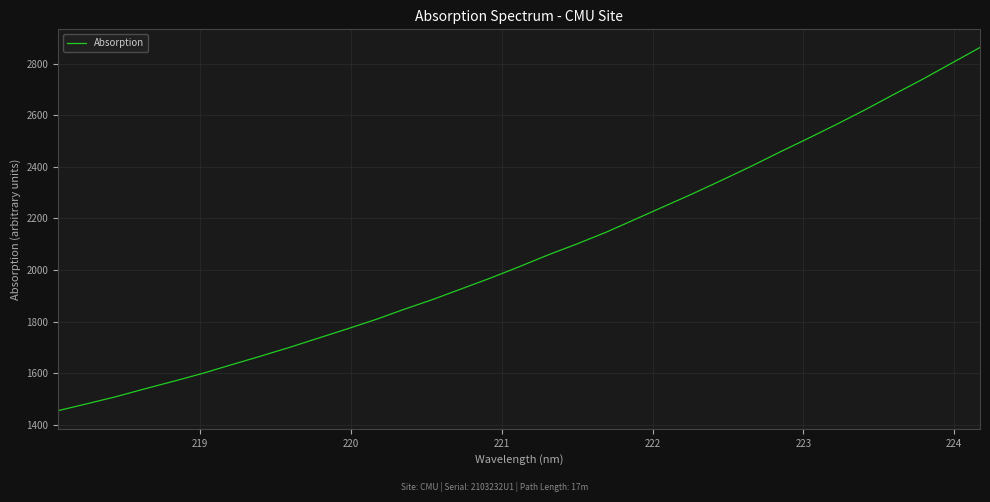

What is the smallest value displayed?

1454.7